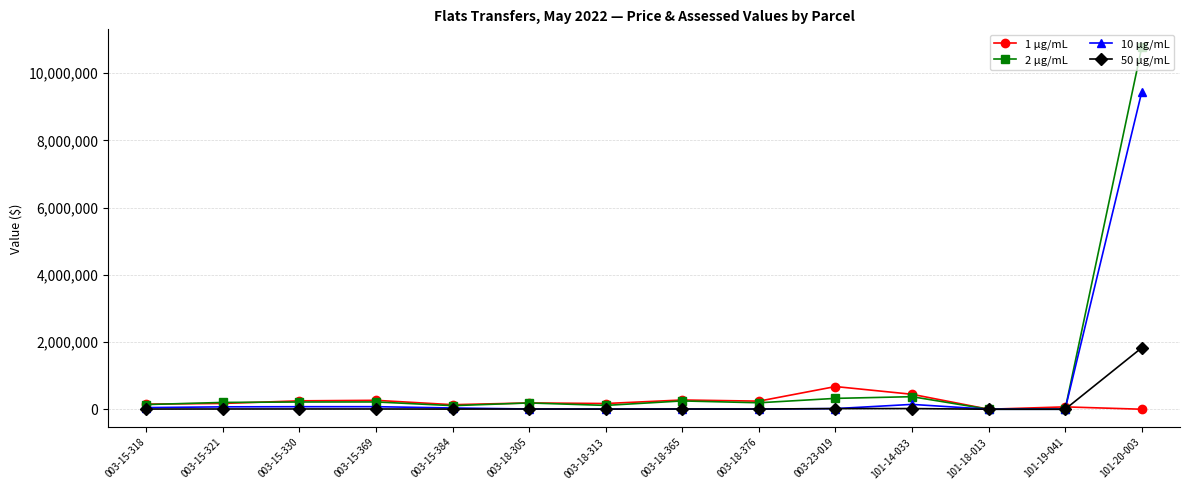

How many lines are shown in the chart?

4